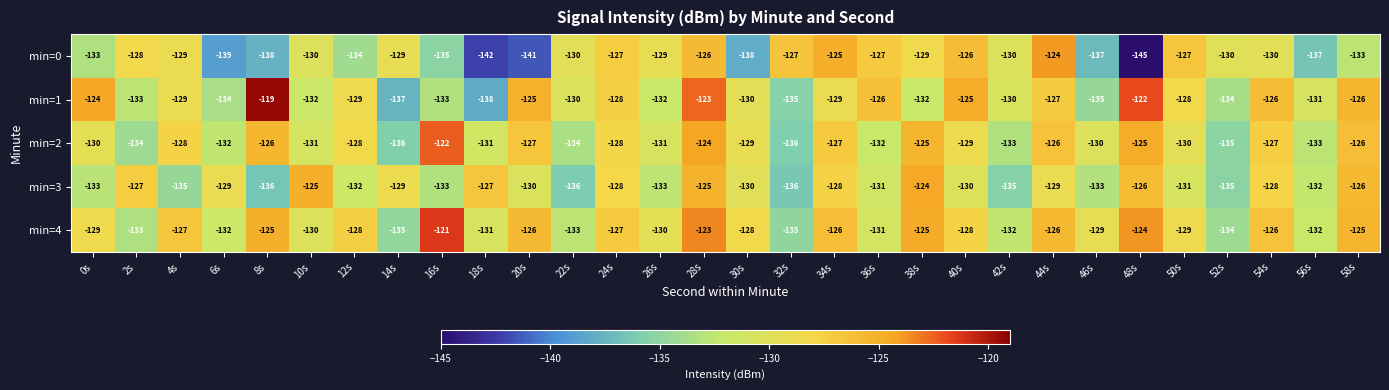

What is the maximum value shown in the chart?

-119